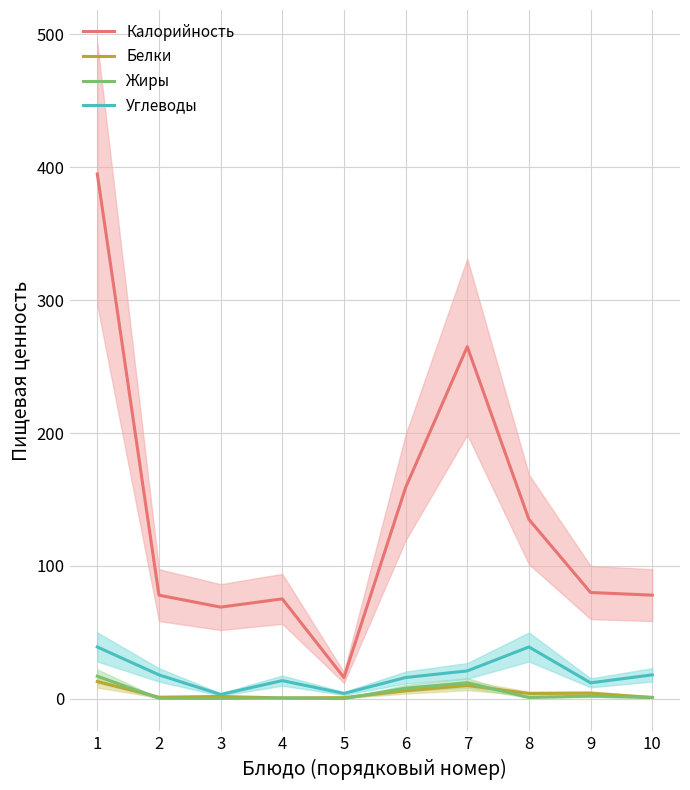

Between 4 and 9, which series saw the biggest shift?

Калорийность